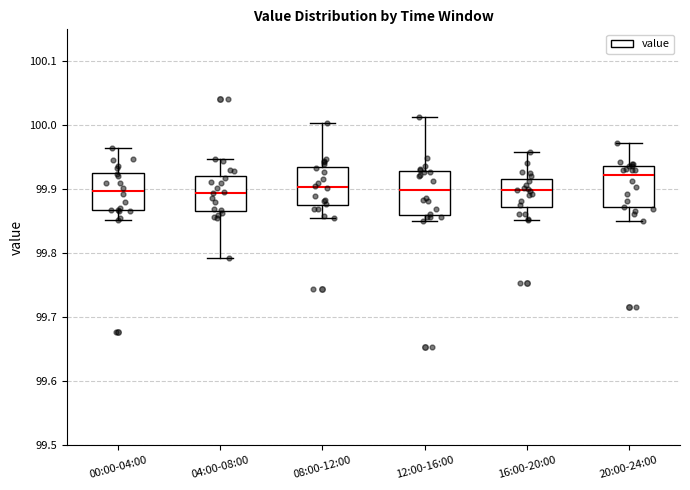

Where does the upper whisker of the box for 00:00-04:00 end on the y-axis? The values are not printed on the chart, so give them approximately, as read against the axis.

99.96